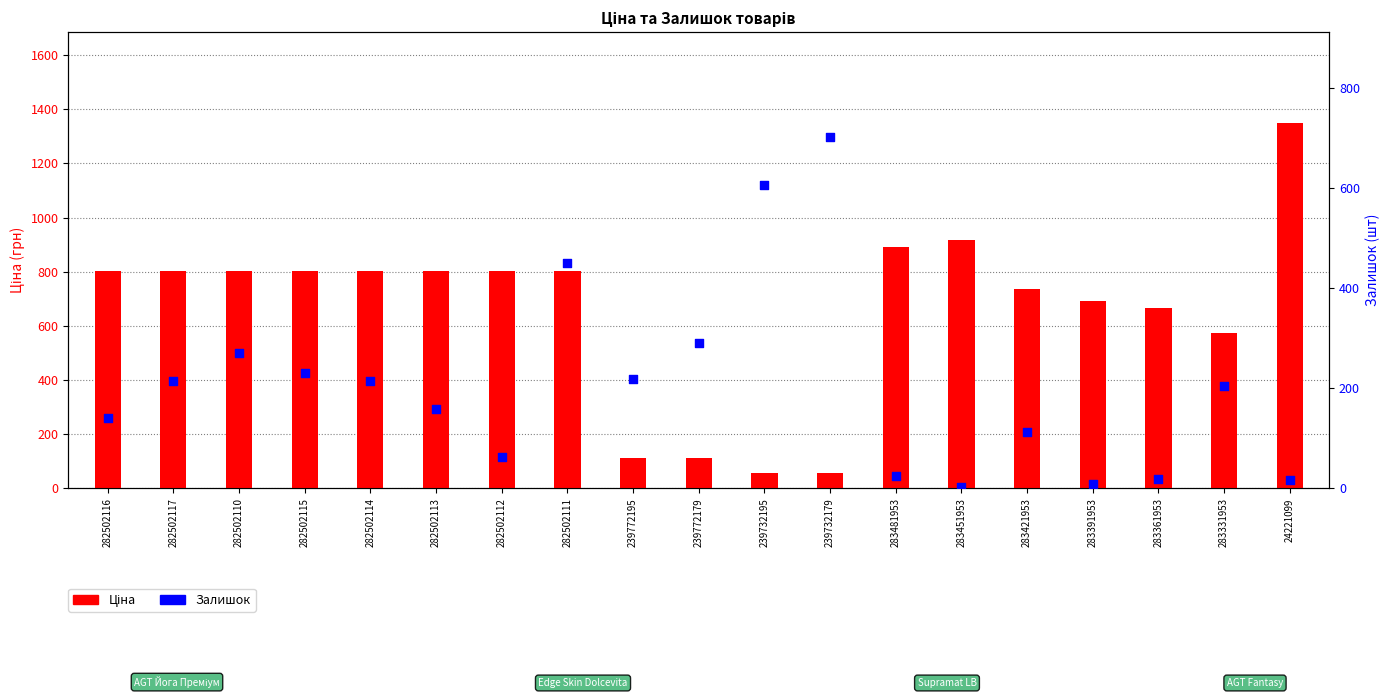

At how many categories does at least one series exceed 116?

19